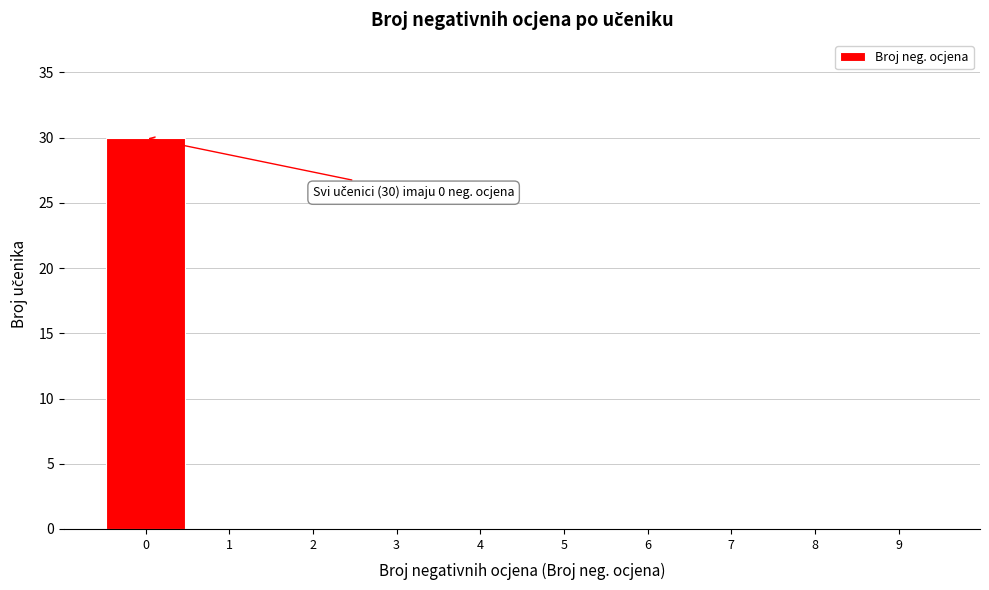

Reading left to right, list all the values displayed in this chart.

0=30	1=0	2=0	3=0	4=0	5=0	6=0	7=0	8=0	9=0